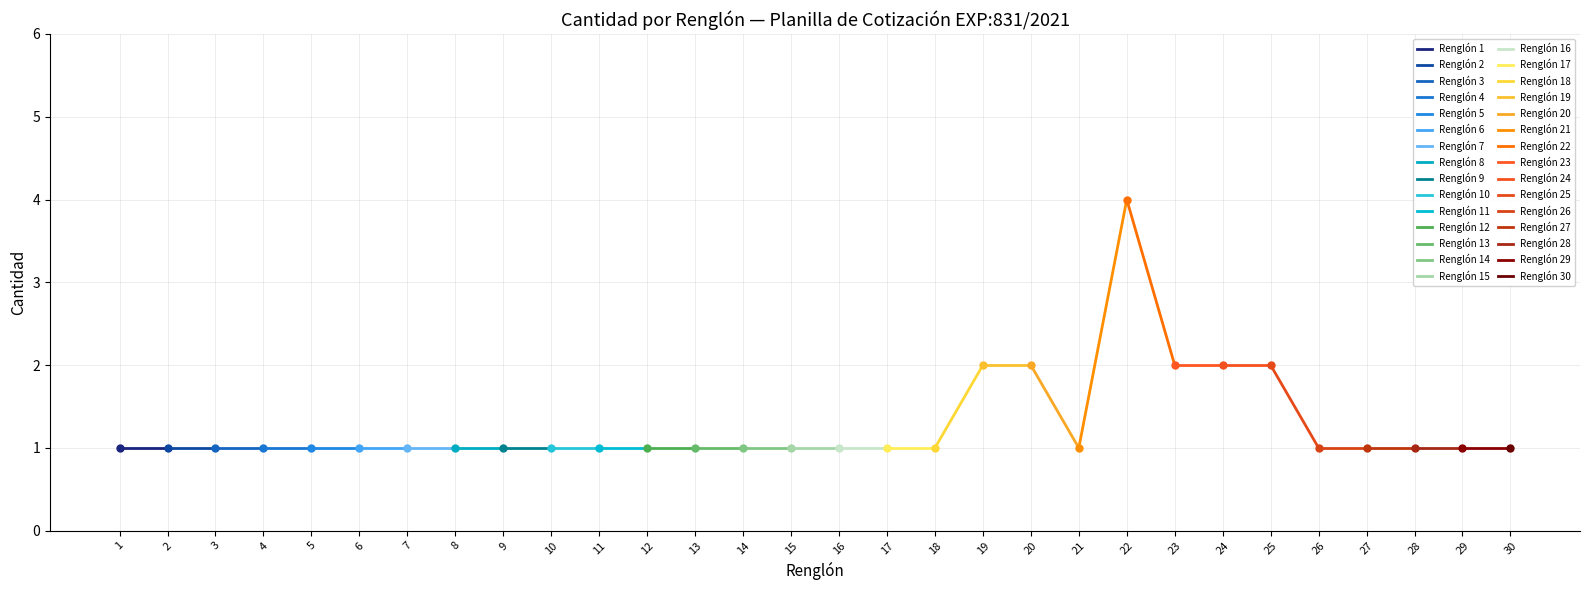

Rank the categories by value from highest to lowest.

22, 19, 20, 23, 24, 25, 1, 2, 3, 4, 5, 6, 7, 8, 9, 10, 11, 12, 13, 14, 15, 16, 17, 18, 21, 26, 27, 28, 29, 30